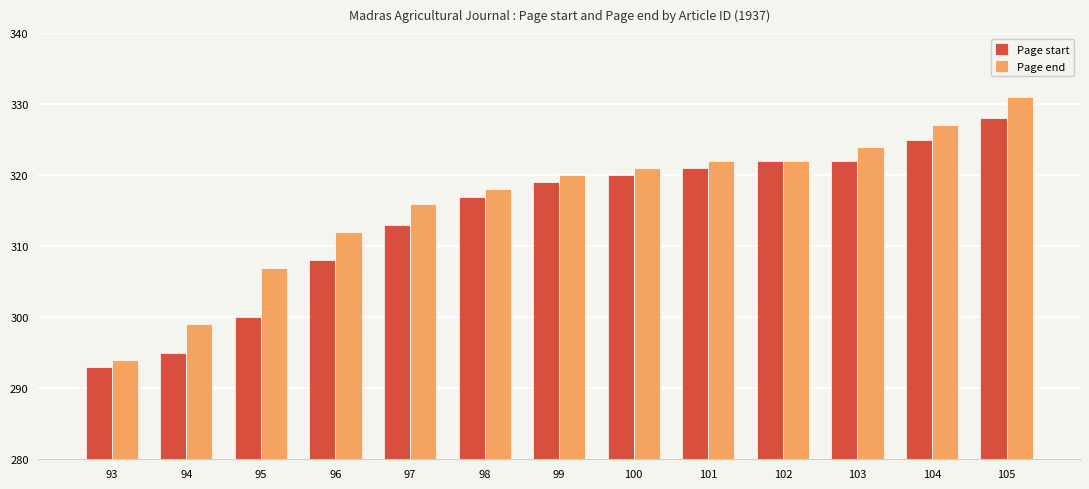

At which category does the chart reach its minimum across all series?

93